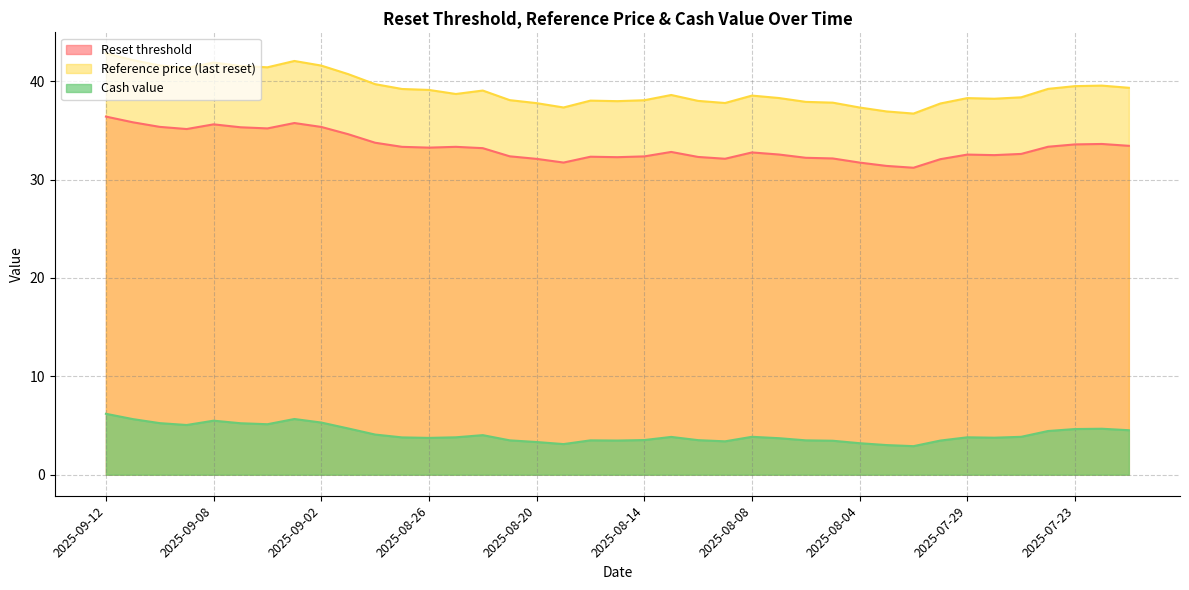

Rank the series at 2025-08-21 from lowest to highest value.

Cash value, Reset threshold, Reference price (last reset)